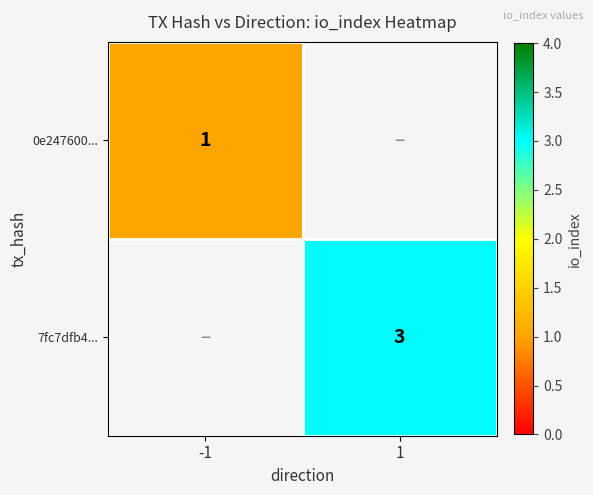

Is the value of 0e247600... at -1 greater than the value of 7fc7dfb4... at 1?

No